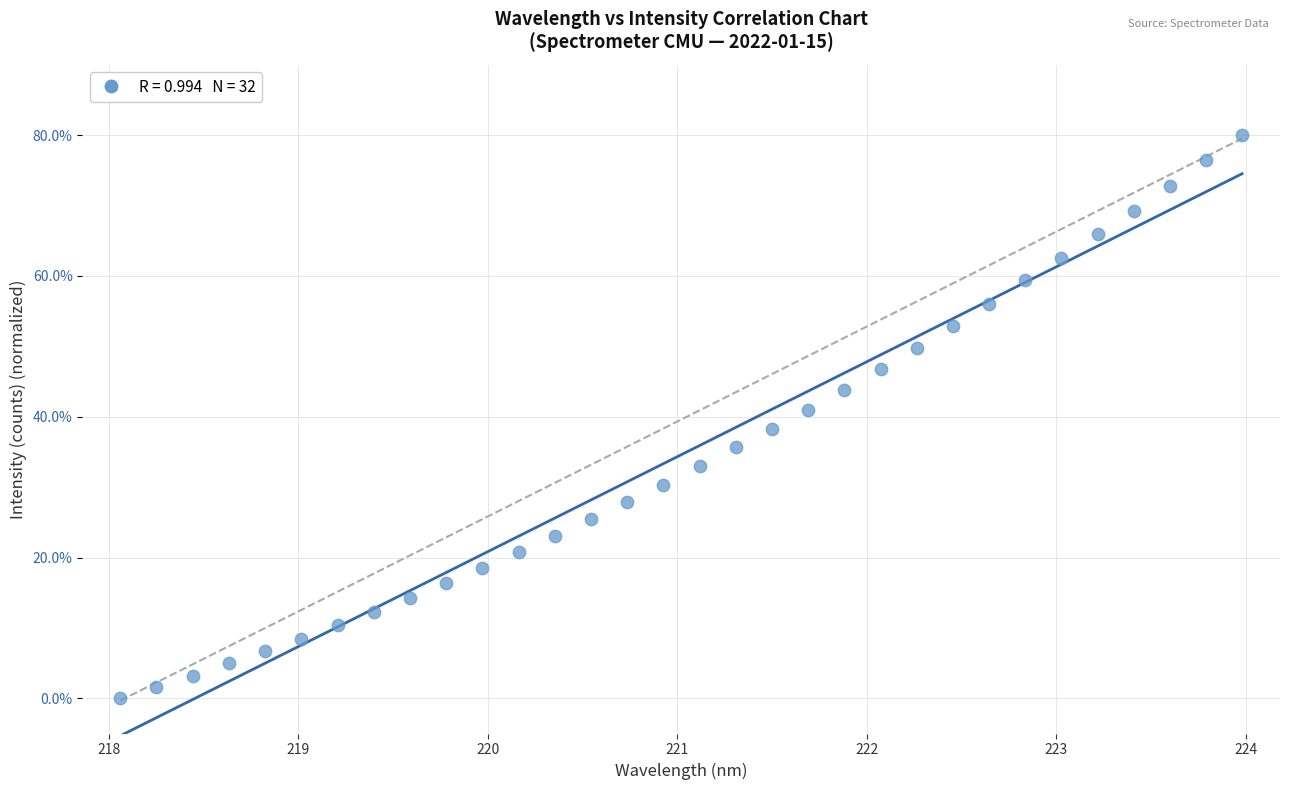

What is the range of X values (max minus min)?

5.9